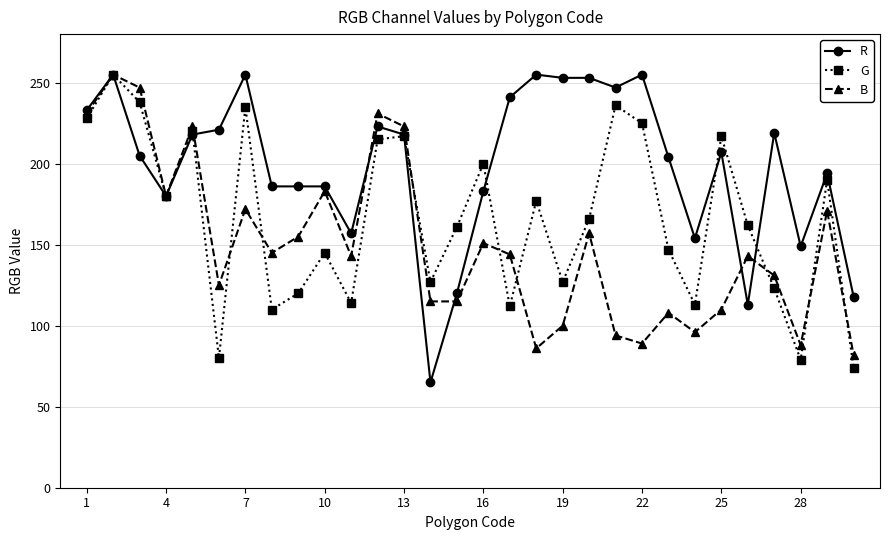

Rank the series by their average value, from lowest to highest.

B, G, R